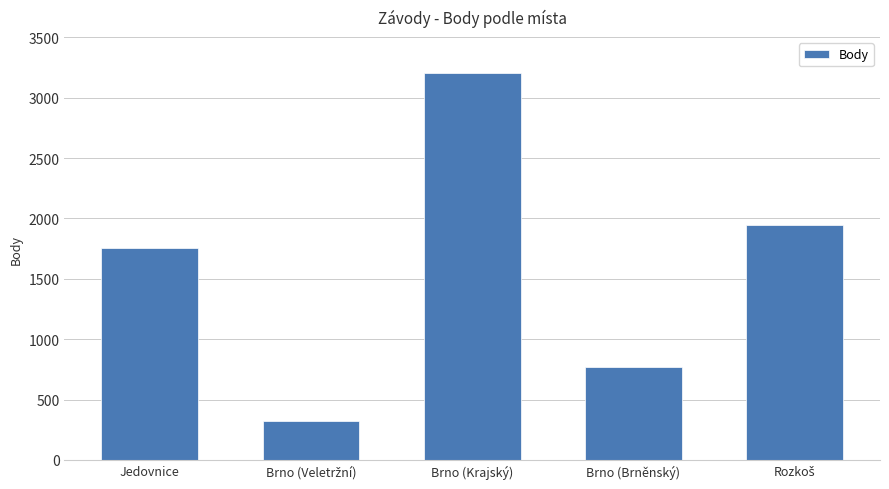

The chart shows a value of 5666 at Brno (Krajský). True or false?

False